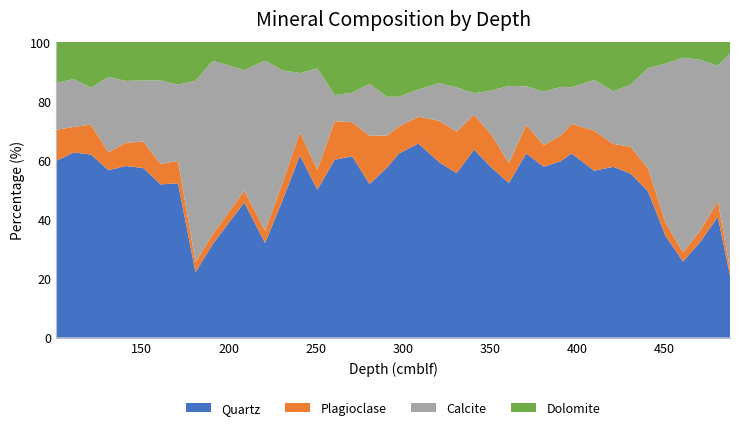

Reading right to left, what are all the values shown in this chart?

Quartz: 21.0	40.8	32.4	25.7	34.4	49.3	55.4	57.7	56.4	62.2	59.7	57.8	62.3	52.2	57.5	63.5	55.6	59.3	65.6	62.3	57.5	51.9	61.3	60.1	50.0	61.6	46.4	32.0	45.7	31.6	22.1	52.1	51.8	57.3	58.0	56.6	61.9	62.6	59.7
Plagioclase: 2.3	5.3	3.9	3.1	4.5	7.8	9.1	7.7	13.5	10.0	8.8	7.2	9.7	6.8	11.1	11.8	14.1	14.0	9.1	9.2	10.8	16.3	11.5	13.0	6.7	7.9	5.9	4.2	4.0	3.3	3.5	7.6	6.9	9.0	7.8	6.0	10.1	8.6	10.5
Calcite: 72.8	45.8	57.7	65.8	53.8	34.0	21.0	17.8	17.1	12.4	16.4	18.2	13.0	26.1	14.9	7.3	14.9	12.8	9.2	10.0	13.1	17.6	10.0	8.8	34.3	19.9	38.0	57.5	40.8	58.6	61.3	25.8	28.3	20.7	20.9	25.5	12.4	16.2	15.8
Dolomite: 3.9	8.1	6.1	5.4	7.4	8.9	14.5	16.7	12.9	15.3	15.2	16.8	15.1	14.9	16.5	17.4	15.4	13.9	16.1	18.6	18.6	14.2	17.2	18.0	9.0	10.6	9.7	6.4	9.6	6.4	13.2	14.5	13.1	13.1	13.2	11.9	15.6	12.6	14.0